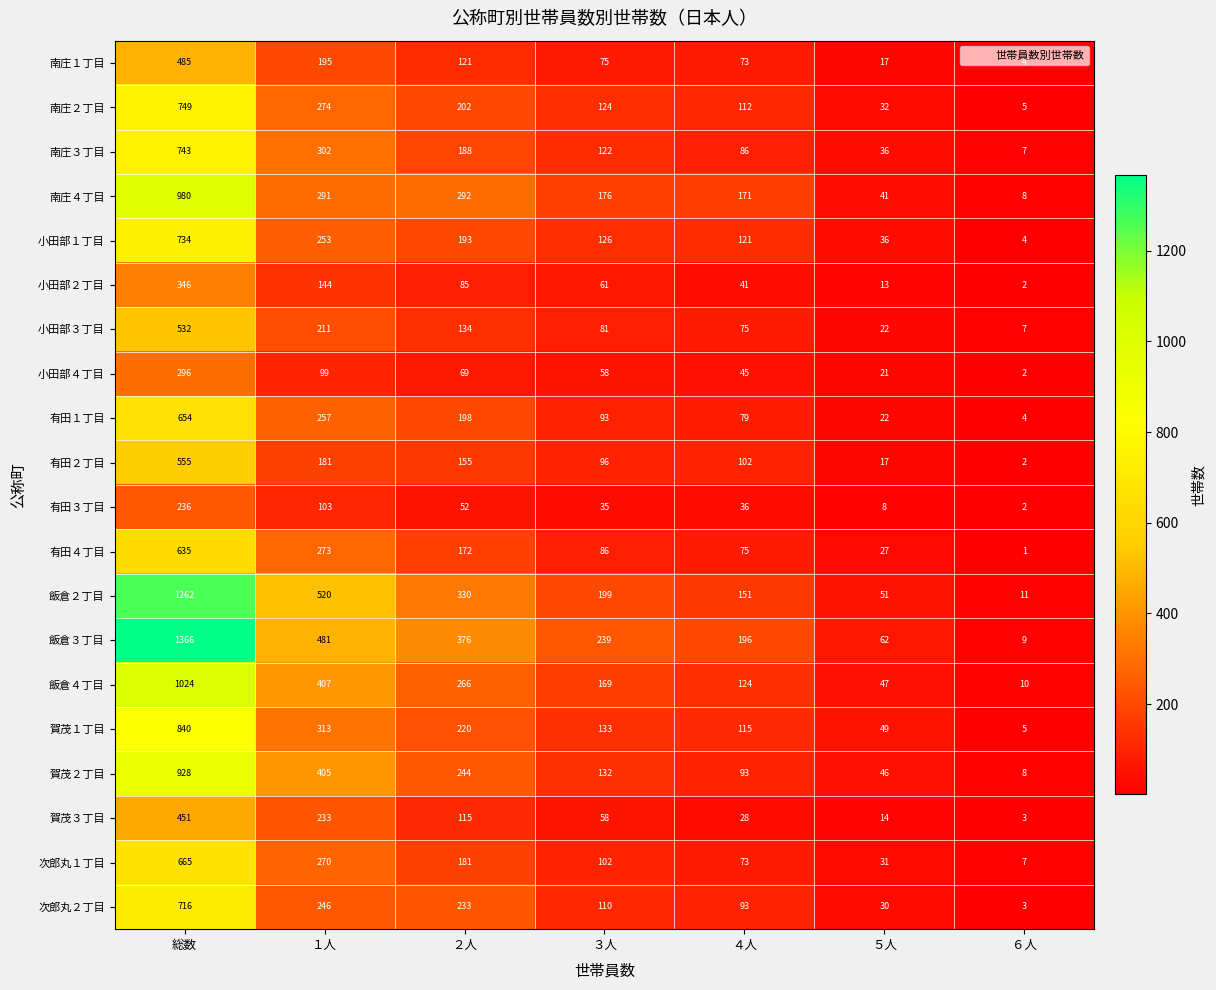

What is the difference between the second highest and second lowest values in the 小田部３丁目 series?

189